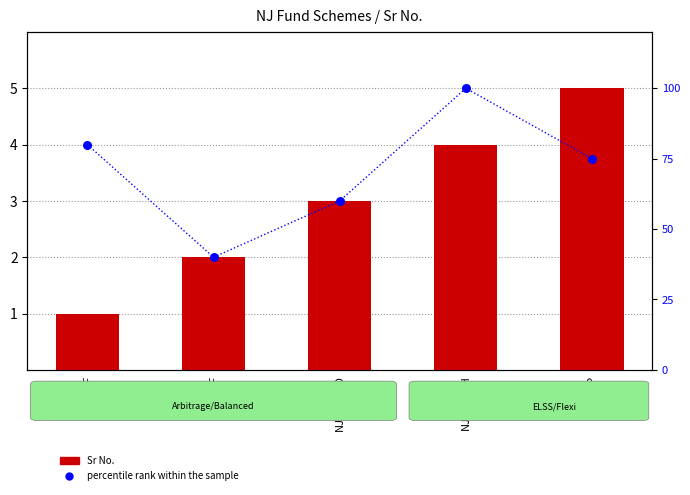

Is the value of Sr No. at NJELSTCH greater than the value of percentile rank within the sample at NJABF?

No